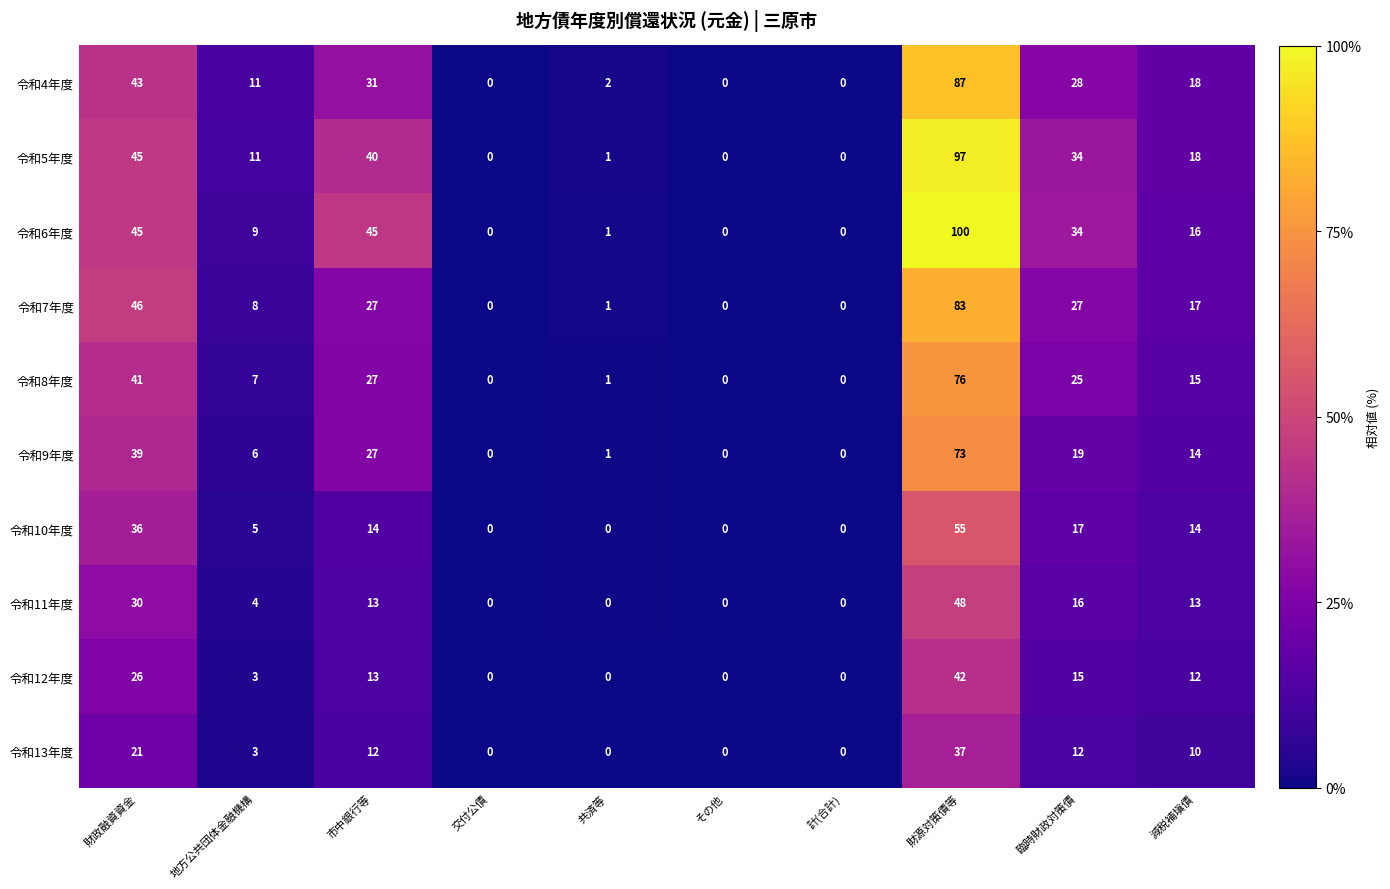

Which series has the largest range (max minus min)?

令和6年度